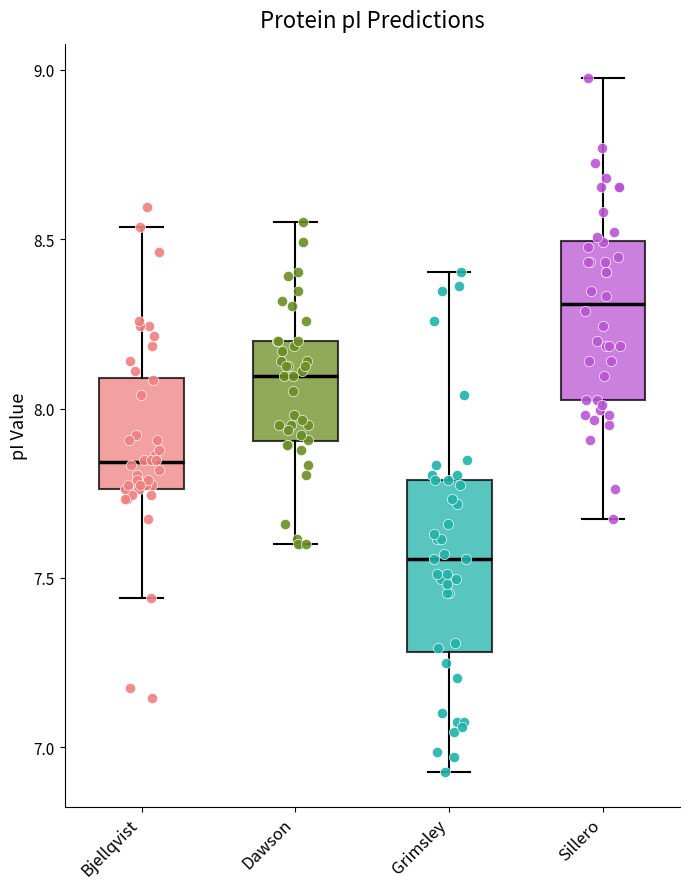

Where is the upper edge of the box for Dawson on the y-axis? The values are not printed on the chart, so give them approximately, as read against the axis.

8.20